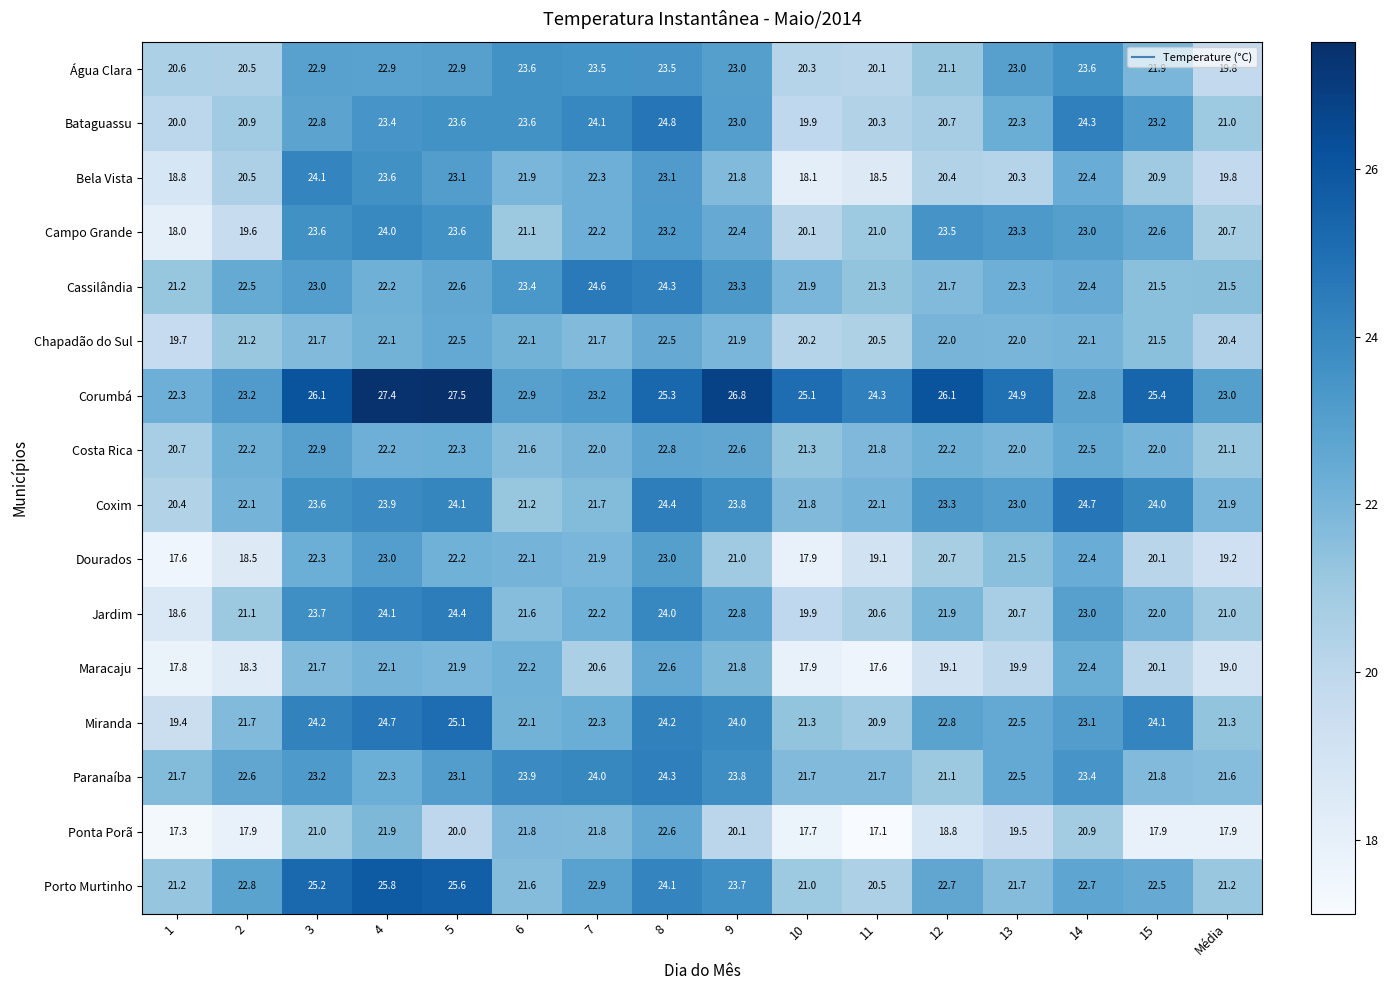

Is it true that Dourados equals 7.6 at 1?

False